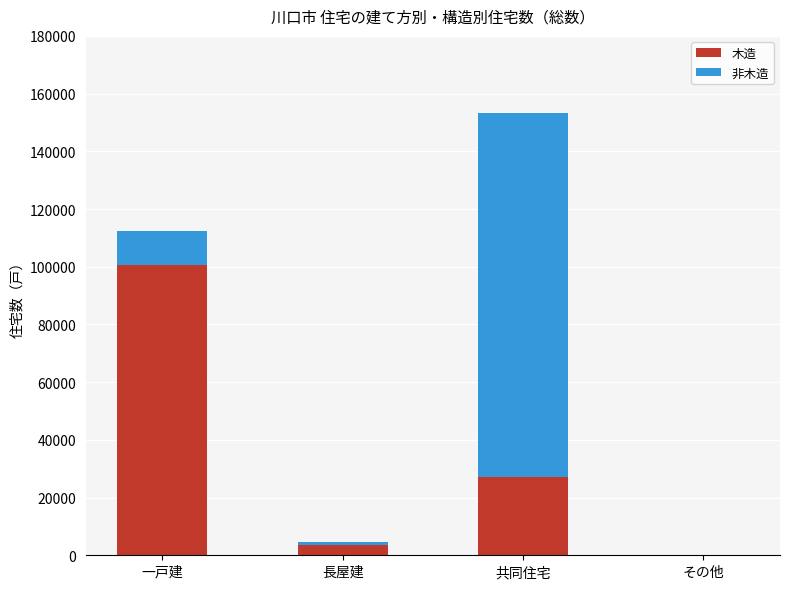

At which label does 木造 reach its peak?

一戸建